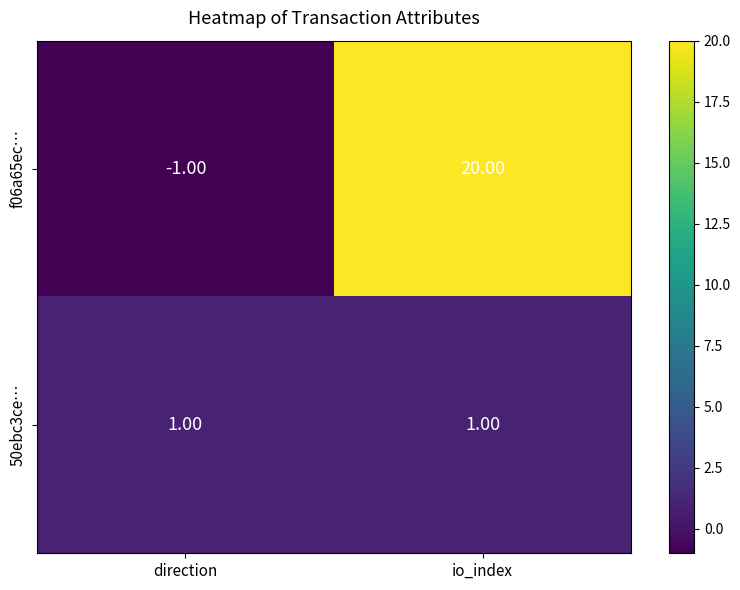

Which label corresponds to the largest value in the chart?

io_index